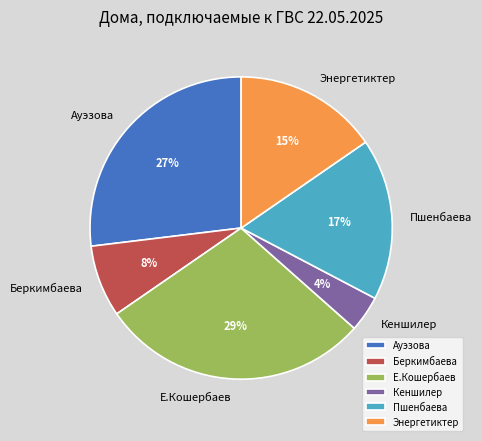

Combined, do Ауэзова and Беркимбаева account for over 50%?

No